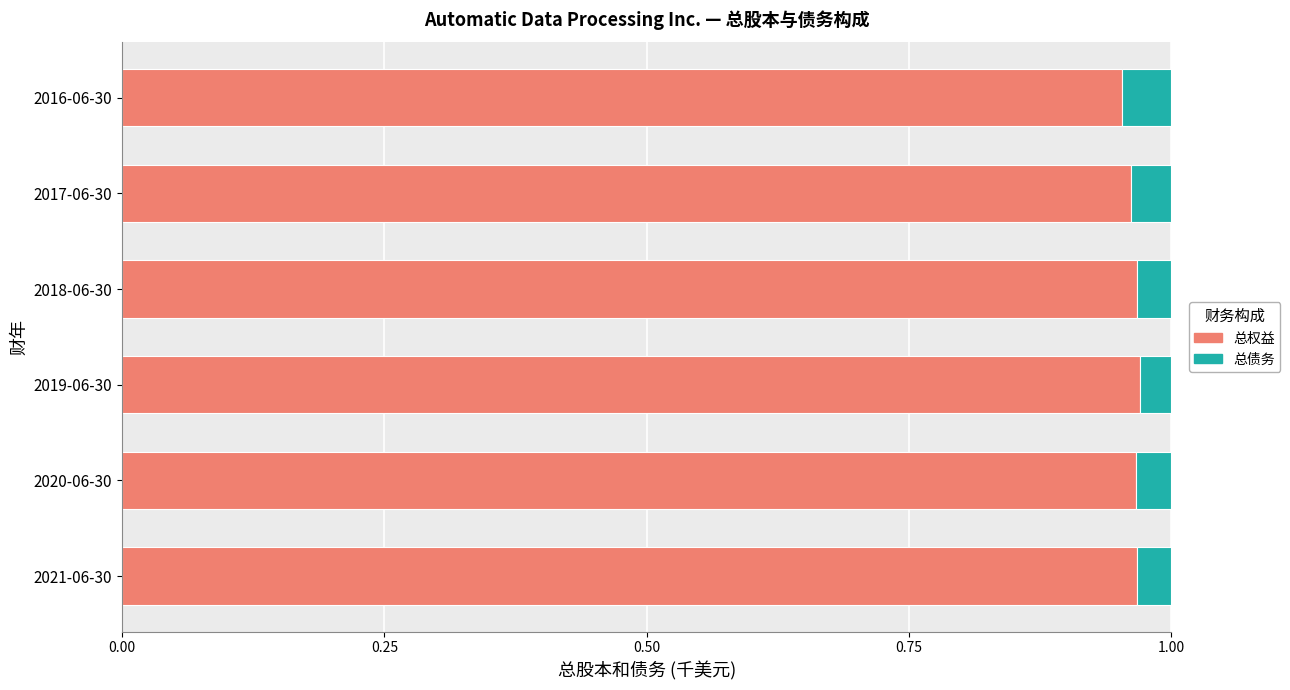

Is it true that 总权益 equals 0.5 at 2021-06-30?

False